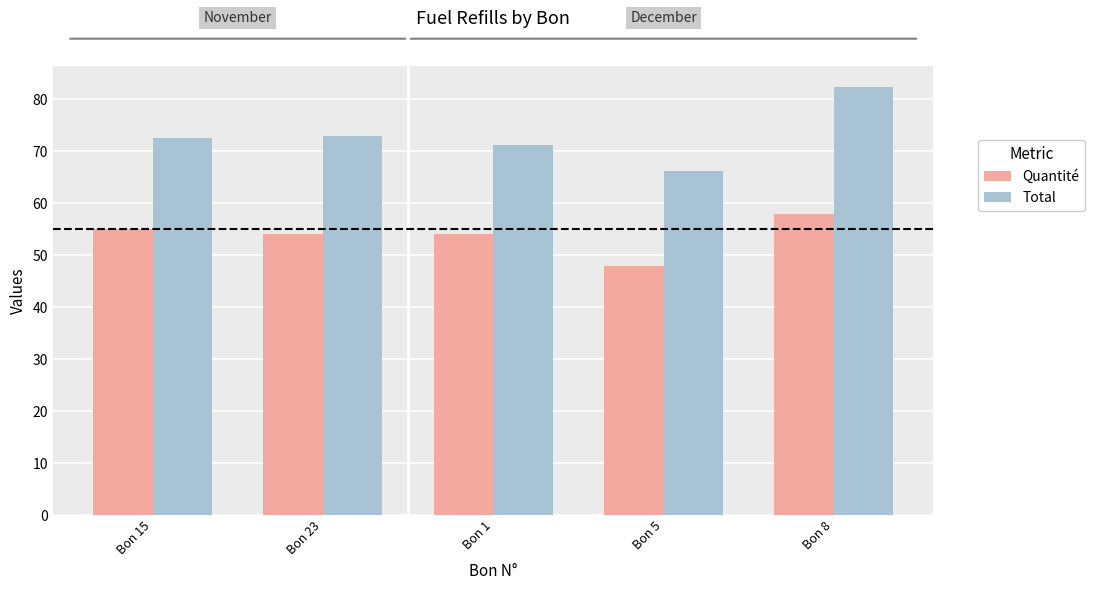

Which series has the widest spread of values?

Total